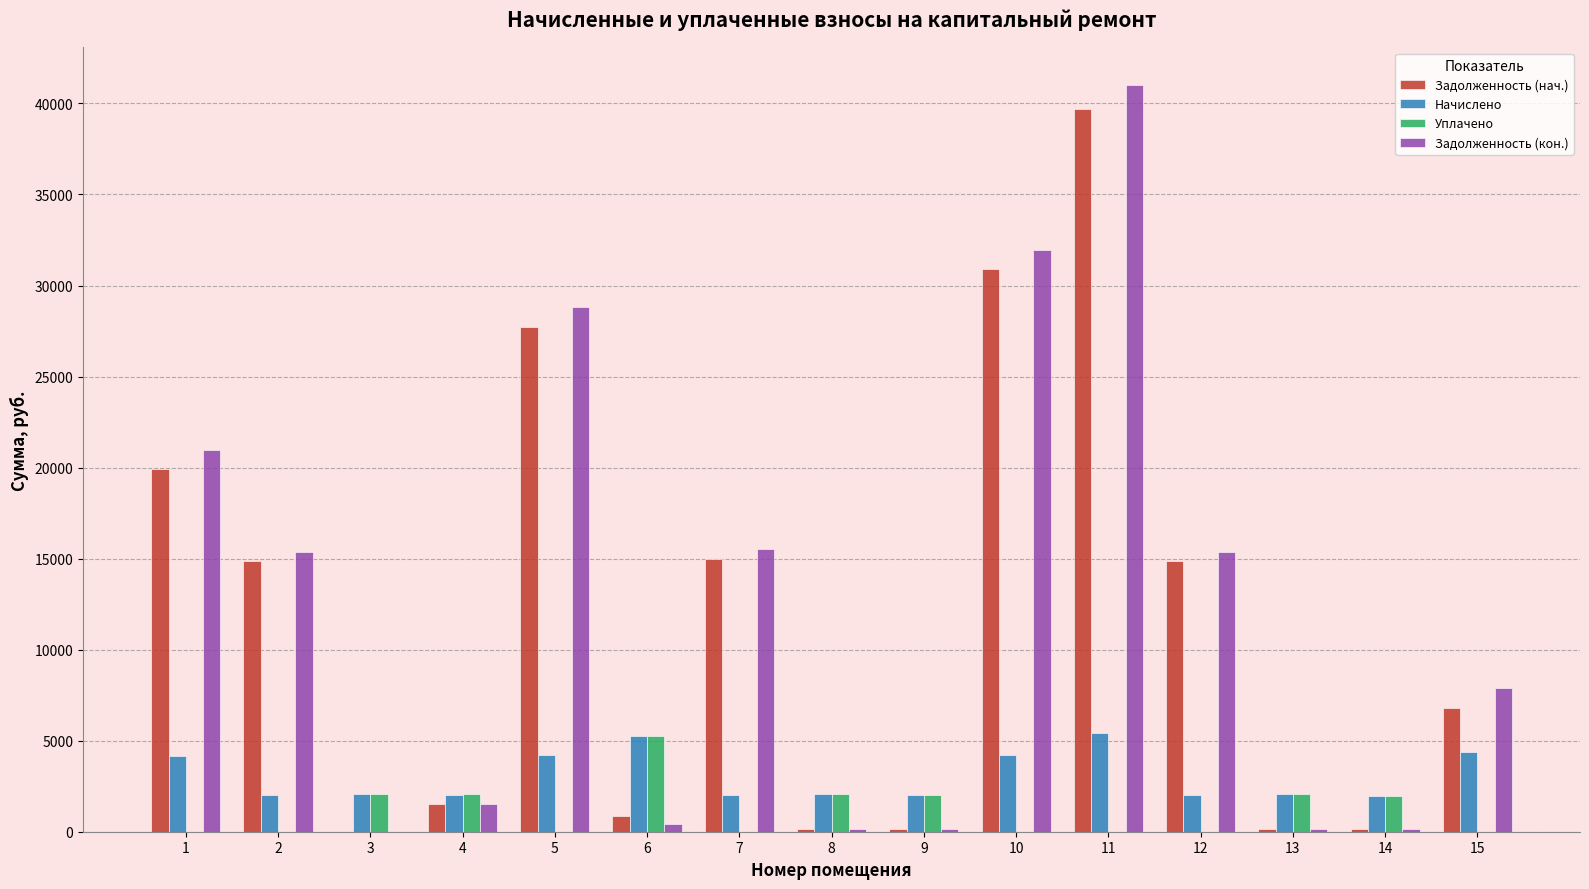

Which series has the widest spread of values?

Задолженность (кон.)